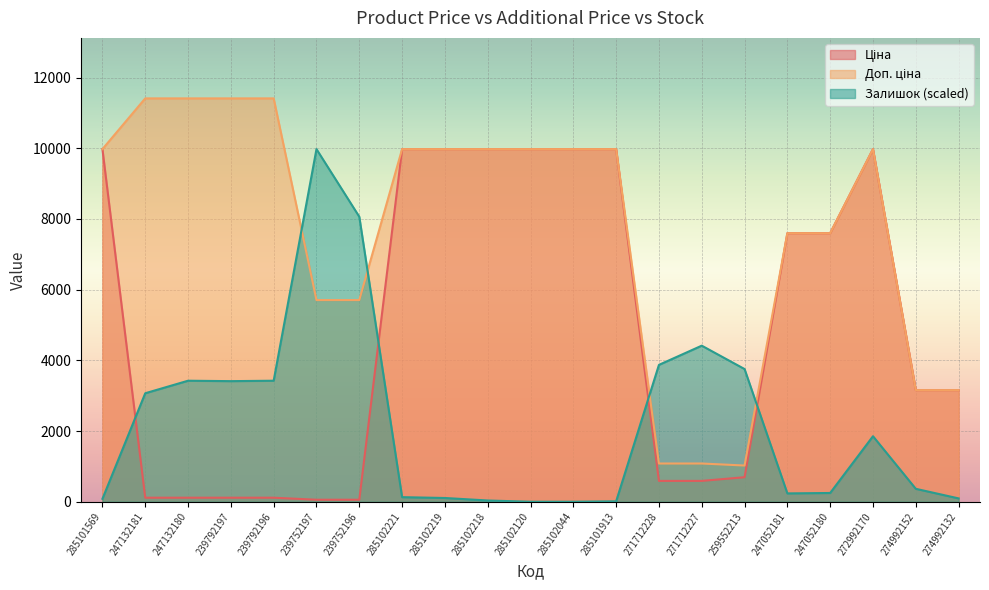

Which series has the largest total across all categories?

Доп. ціна